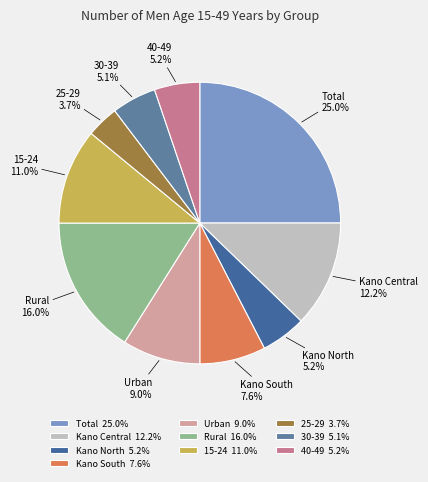

True or false: 30-39 accounts for 5% of the total.

True